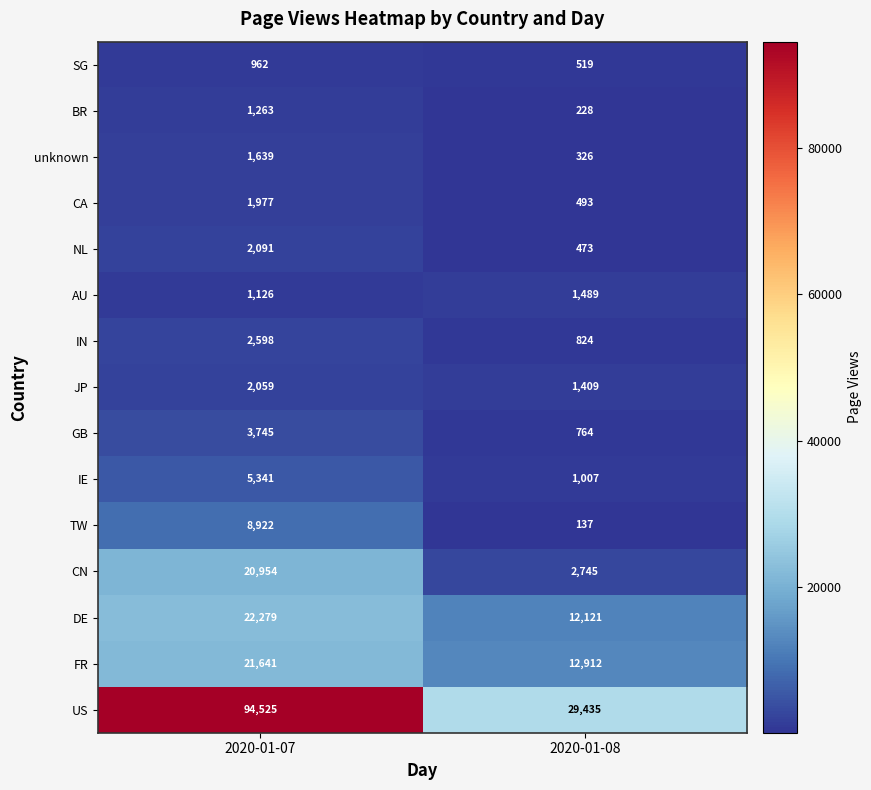

Is it true that NL equals 1135 at 2020-01-07?

False